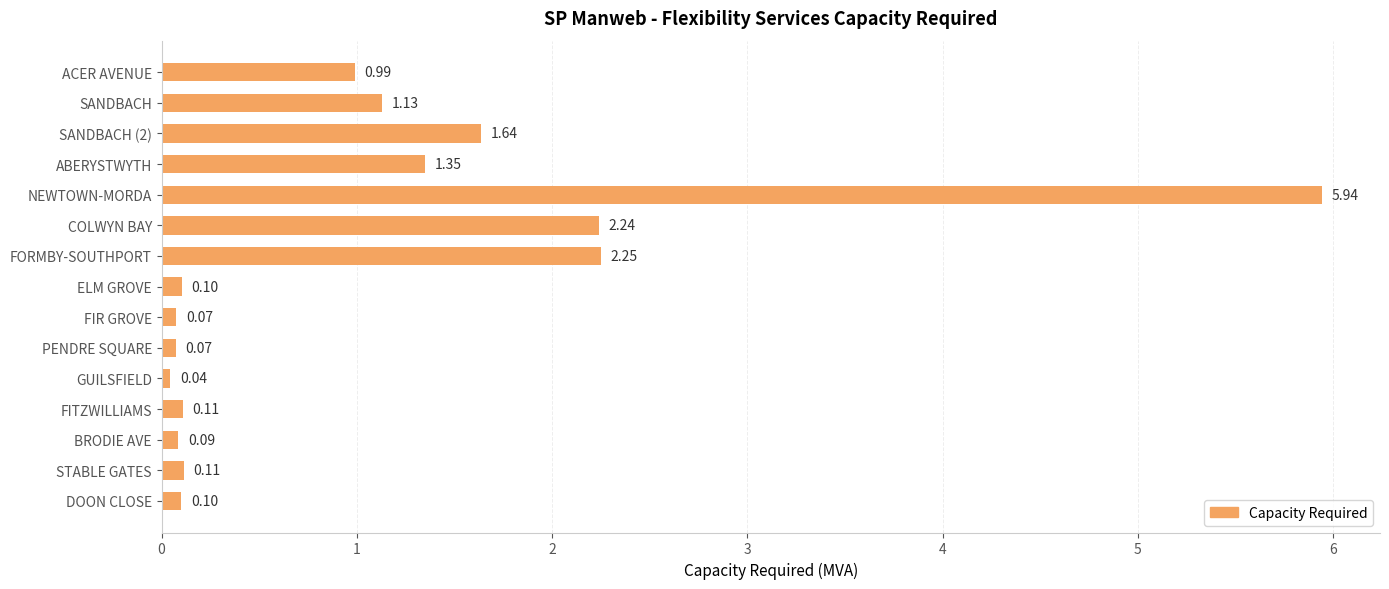

Which has a higher value, ELM GROVE or SANDBACH (2)?

SANDBACH (2)